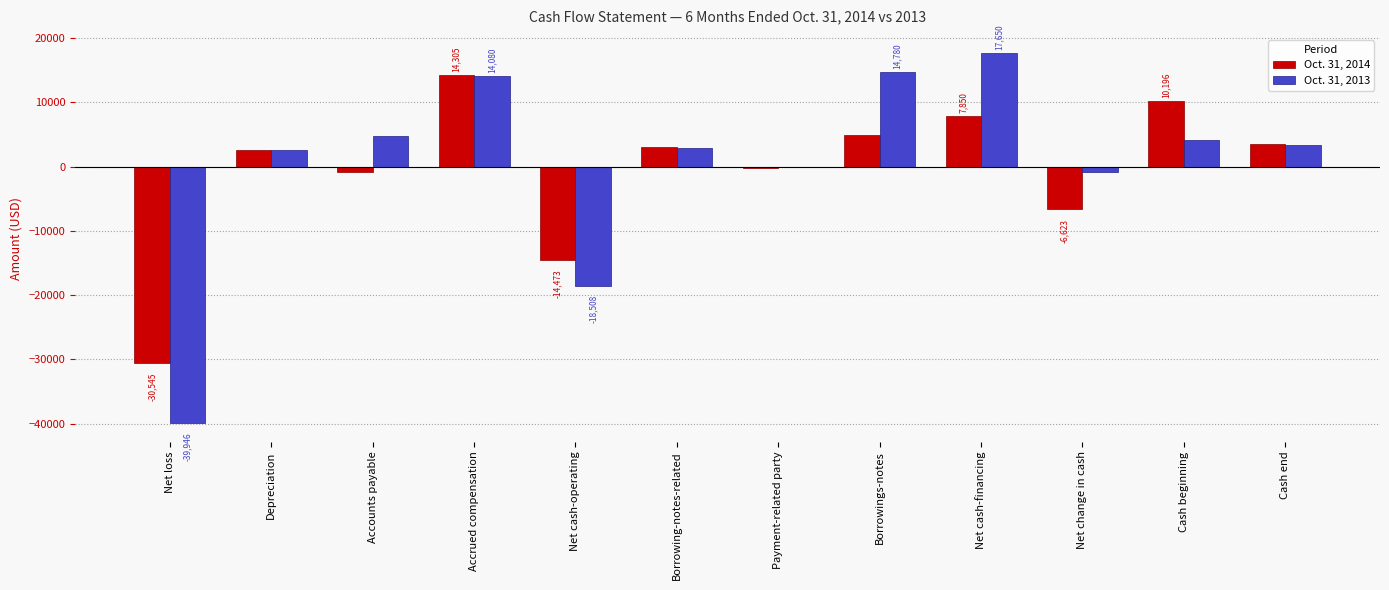

What is the sum of the Oct. 31, 2013 values at Net cash-financing and Accrued compensation?

31730